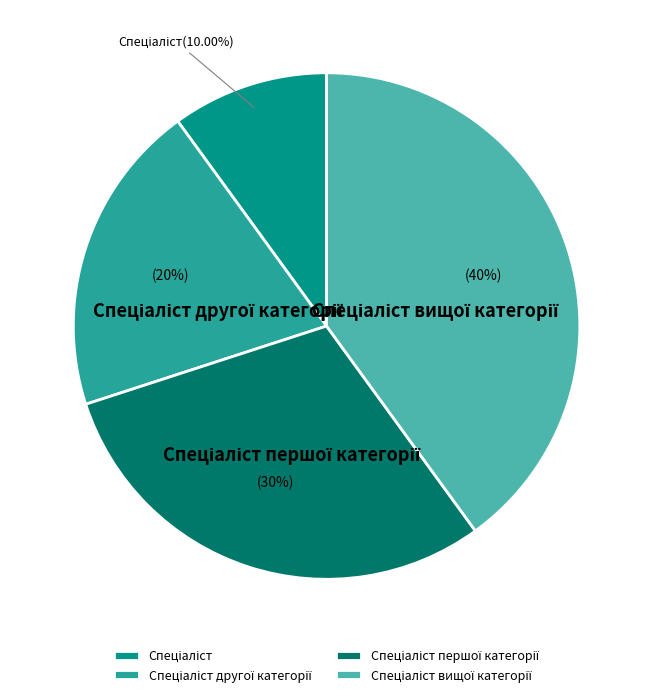

How many slices are in this pie chart?

4